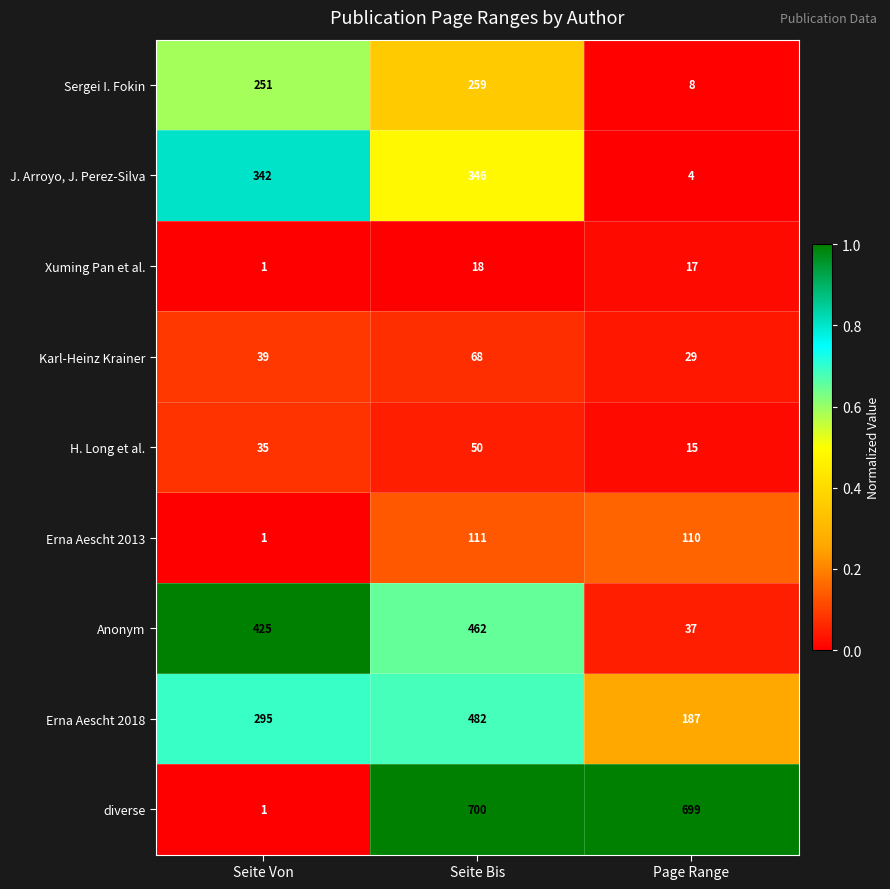

True or false: J. Arroyo, J. Perez-Silva has a value of 544 at Seite Bis.

False